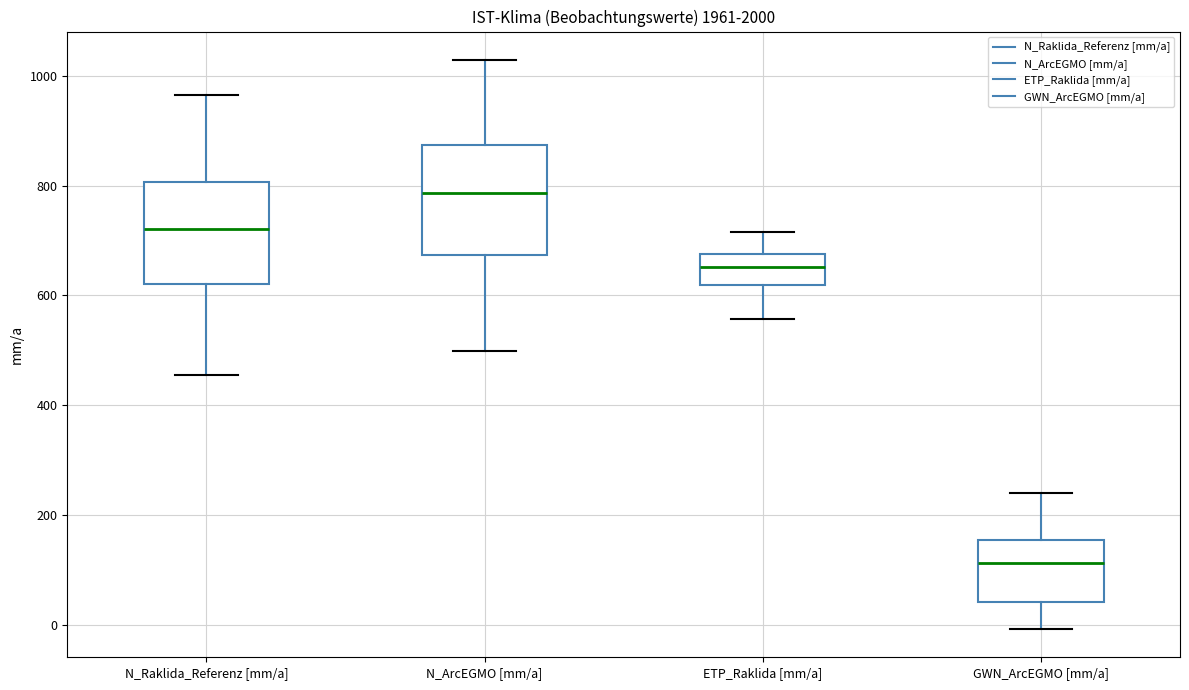

Reading left to right, transcribe this box plot: for each box, give where its median line is, the range the box spans, and where its two whiskers end, as read against the y-axis. The values are not printed on the chart, so give them approximately, as read against the axis.

N_Raklida_Referenz [mm/a]: median 720, box 620 to 800, whiskers 460 to 960
N_ArcEGMO [mm/a]: median 780, box 680 to 880, whiskers 500 to 1020
ETP_Raklida [mm/a]: median 660, box 620 to 680, whiskers 560 to 720
GWN_ArcEGMO [mm/a]: median 120, box 40 to 160, whiskers 0 to 240